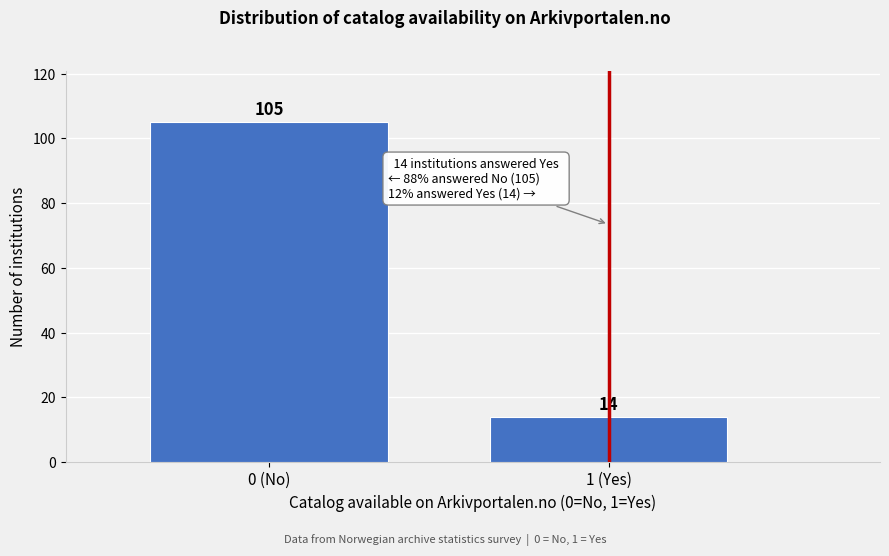

Reading right to left, list all the values displayed in this chart.

14	105